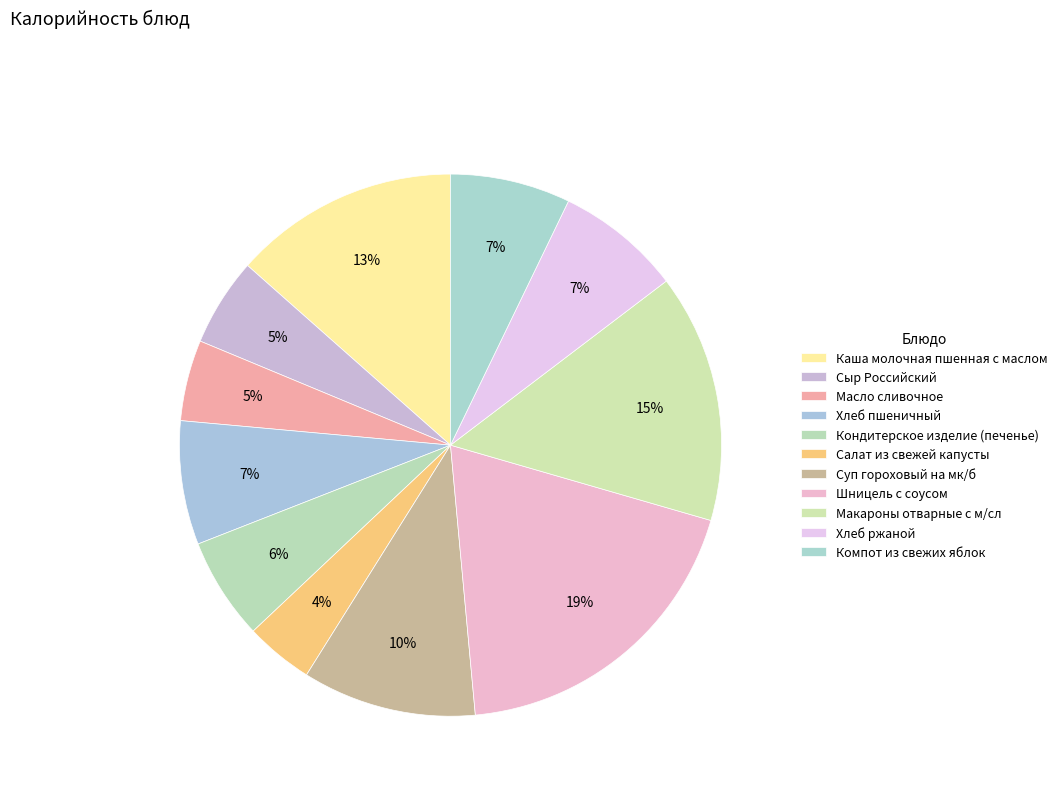

Which category has the smallest portion of the pie?

Салат из свежей капусты